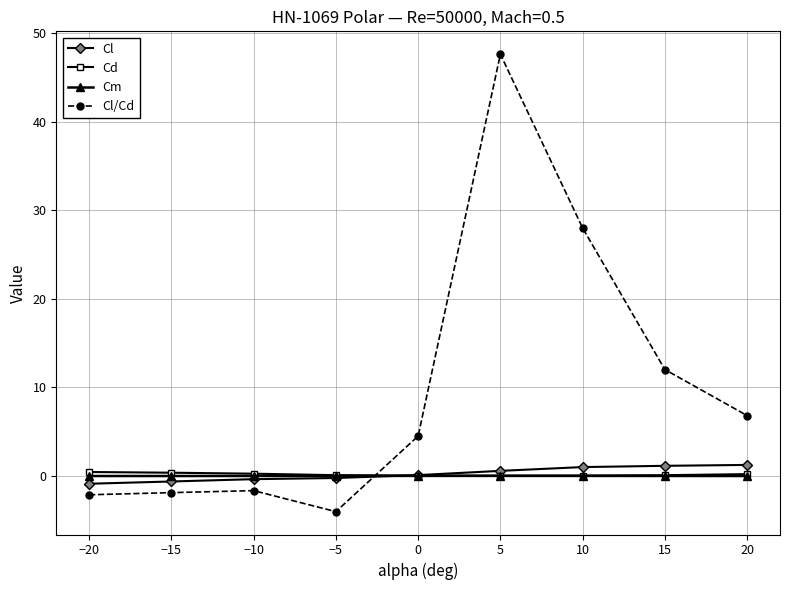

The value of Cl at −20 is -0.9. True or false?

True